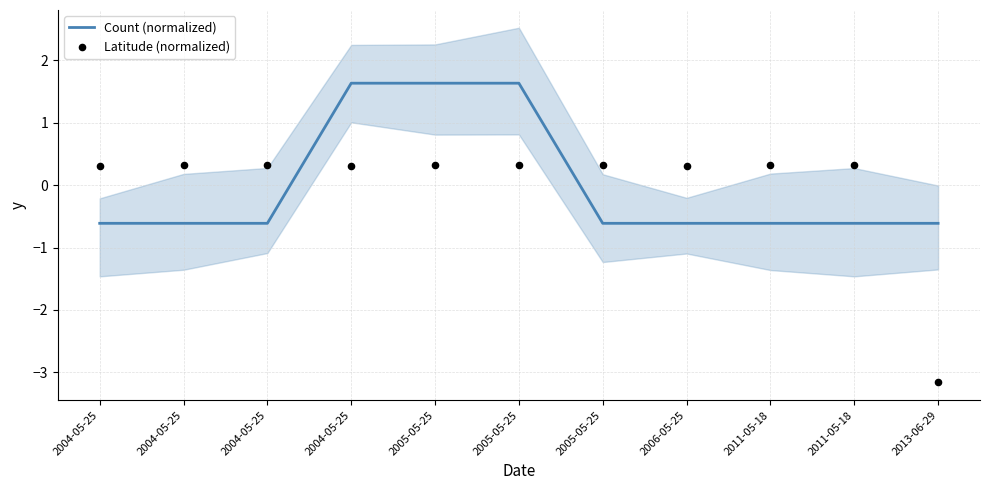

Which series has the widest spread of Y values?

Latitude (normalized)